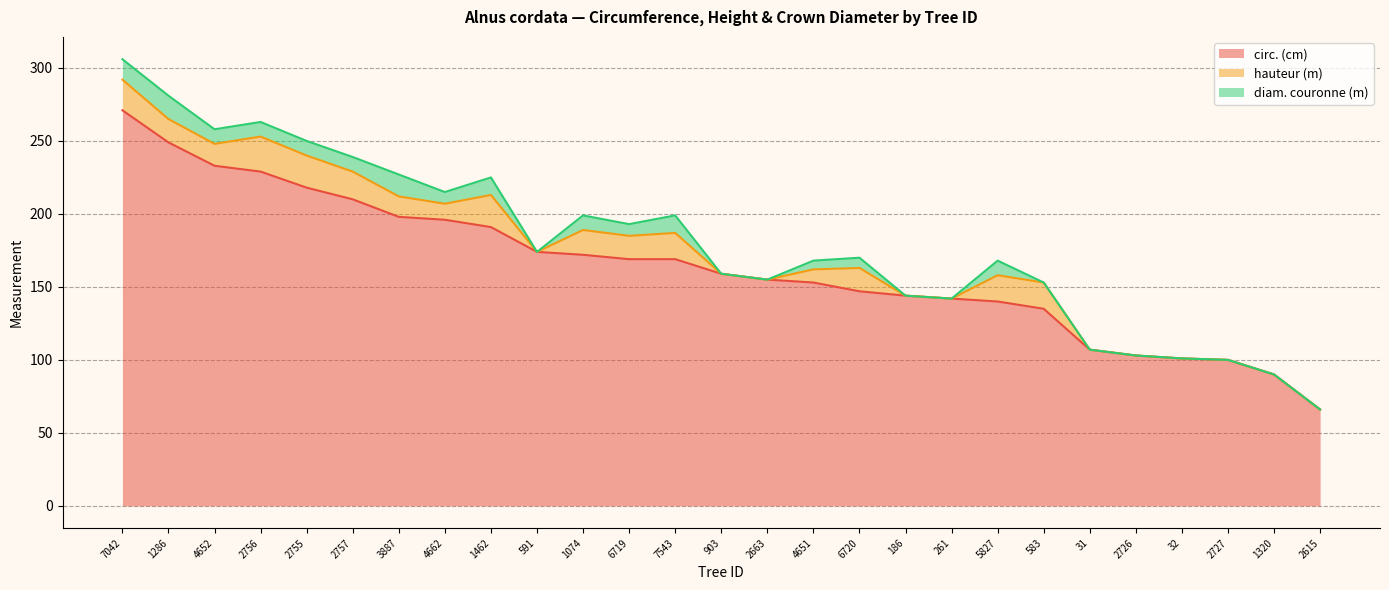

True or false: circ. (cm) and diam. couronne (m) cross at least once.

False